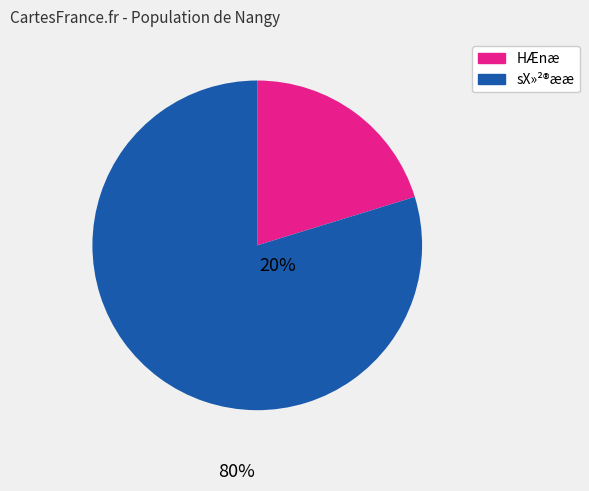

Does any single category account for the majority?

Yes